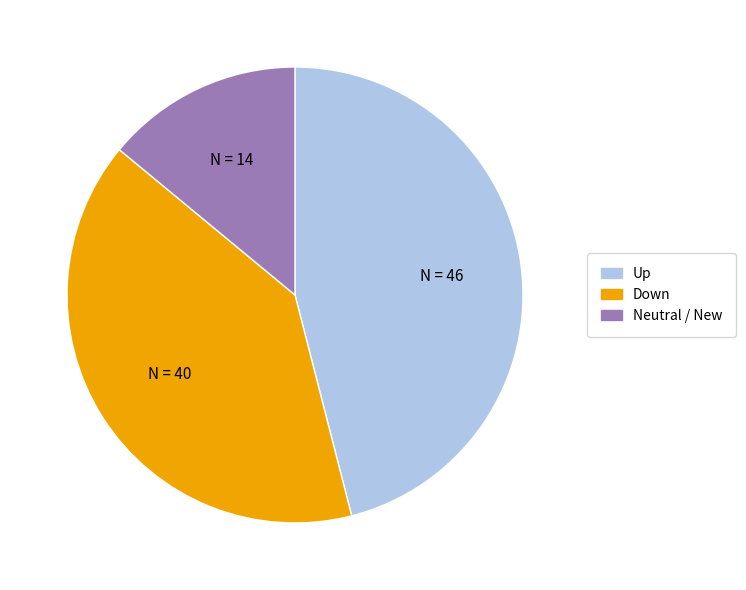

Does any single category account for the majority?

No